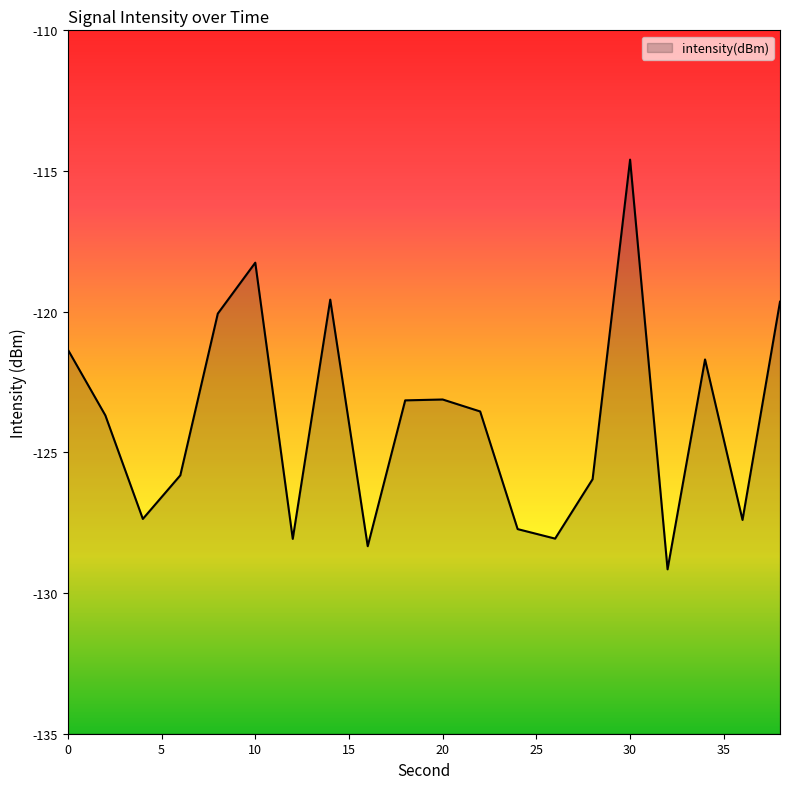

How many points are lower than both their immediate neighbors (excluding endpoints)?

6